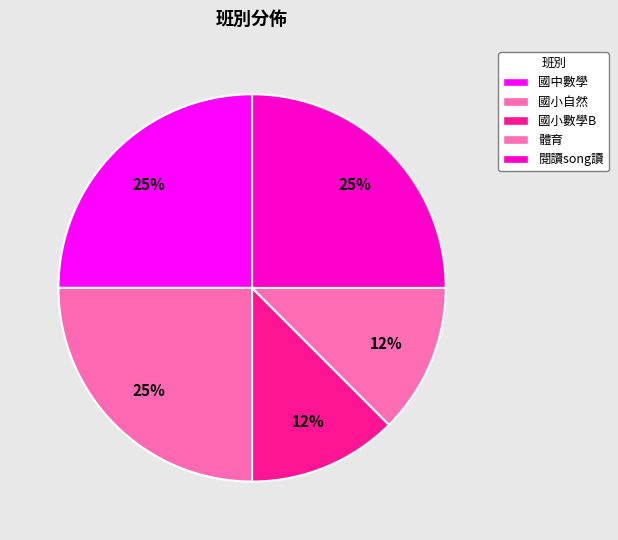

How many slices are in this pie chart?

5